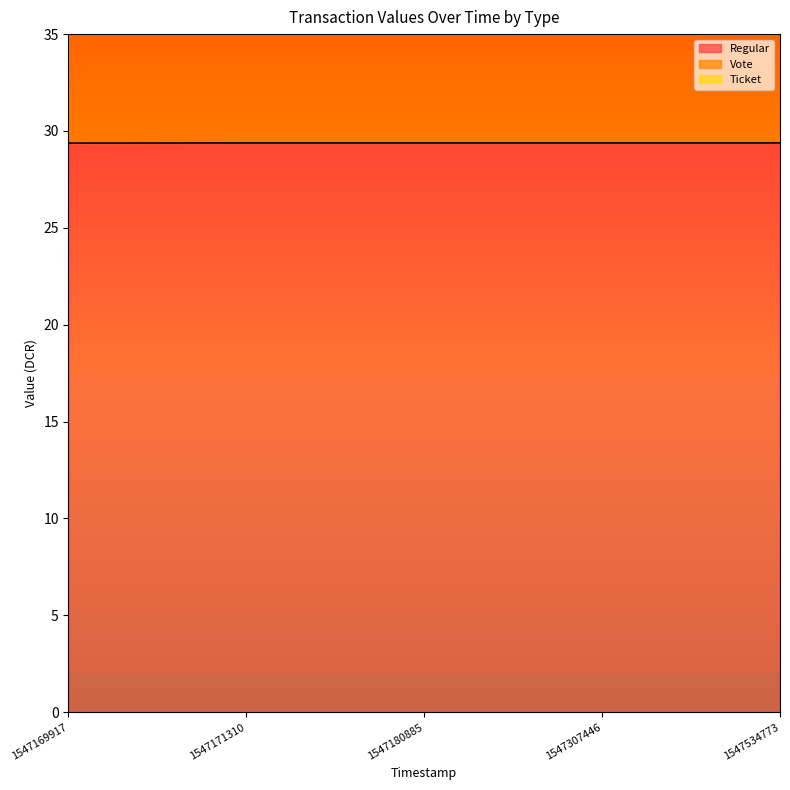

True or false: Ticket and Regular intersect in this chart.

False